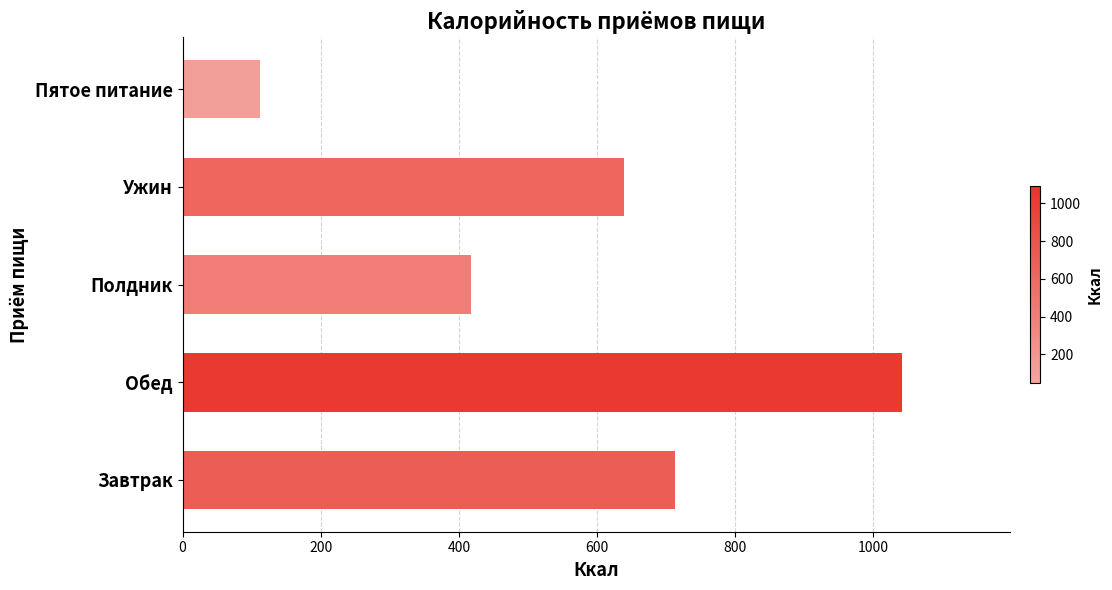

Is it true that the value at Обед is 1042.2?

True